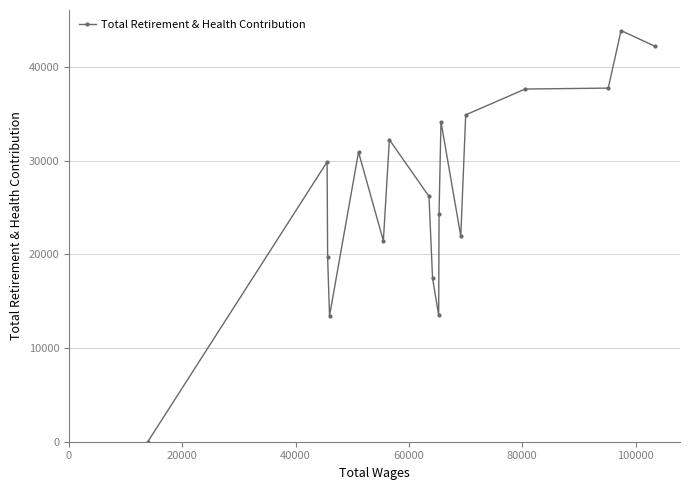

What is the average value?

26761